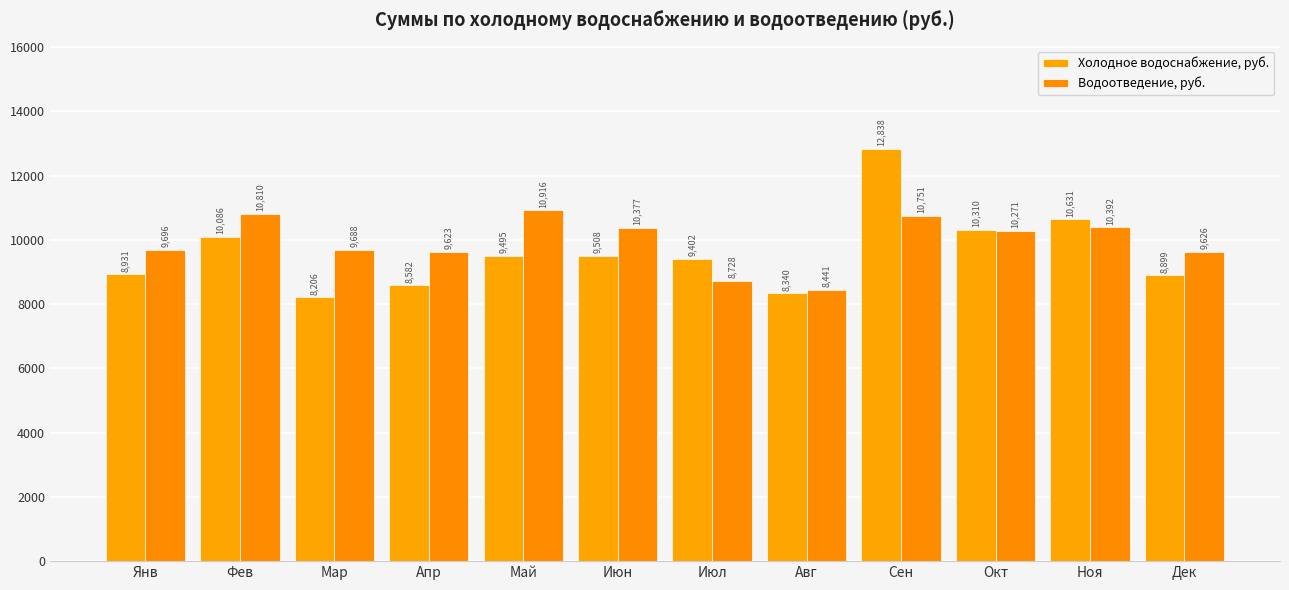

What is the highest value of the Водоотведение, руб. series?

10916.1